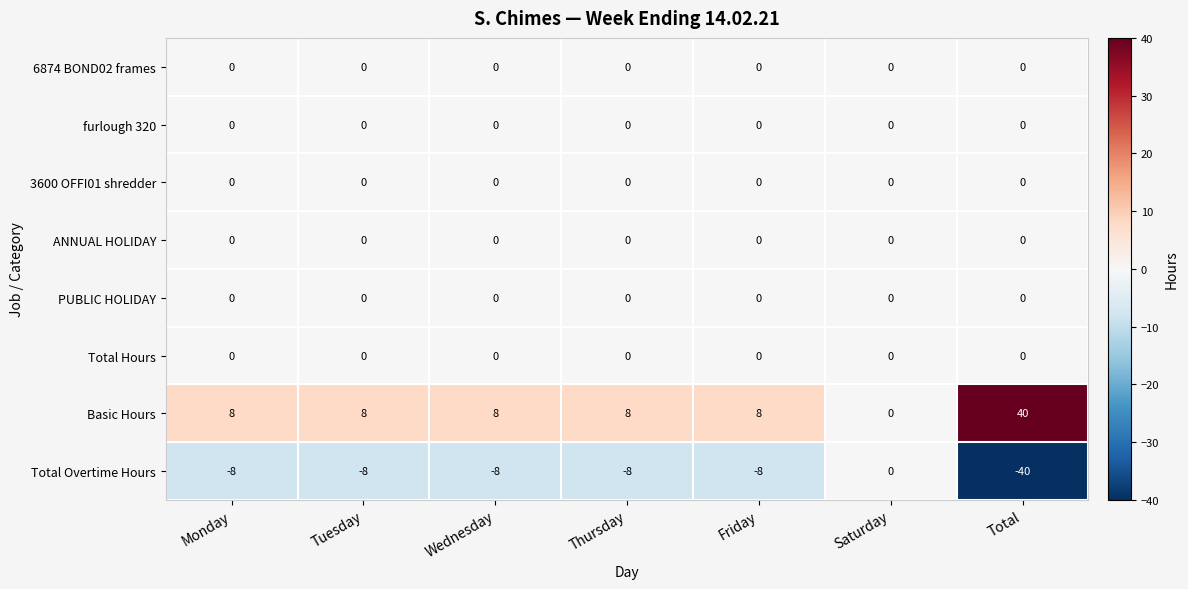

What is the difference between the highest and lowest values at Tuesday?

16